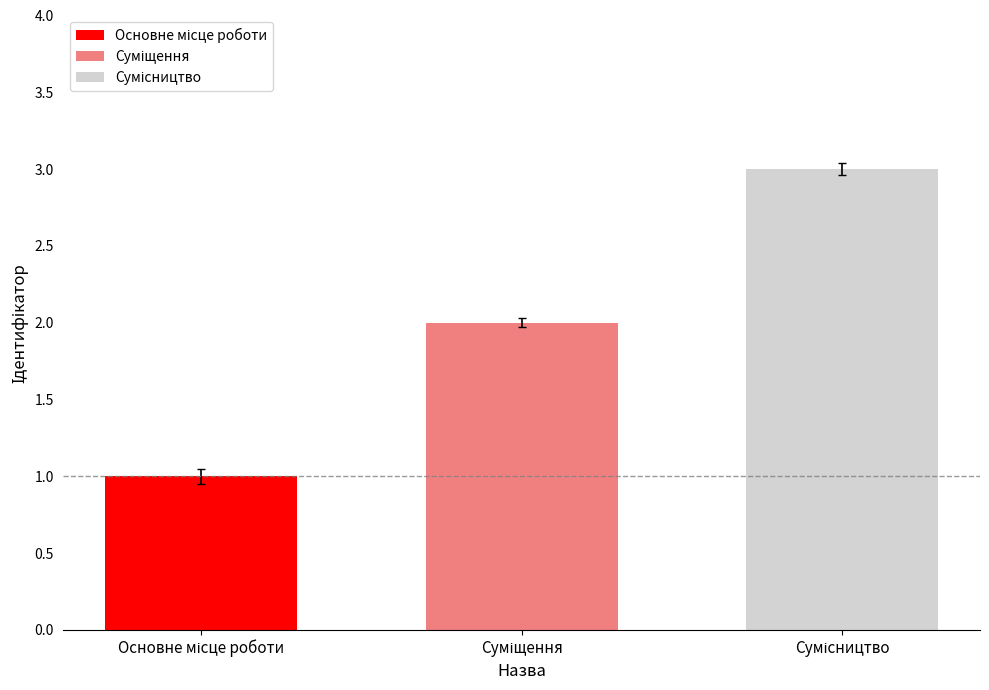

What is the sum of all values?

6